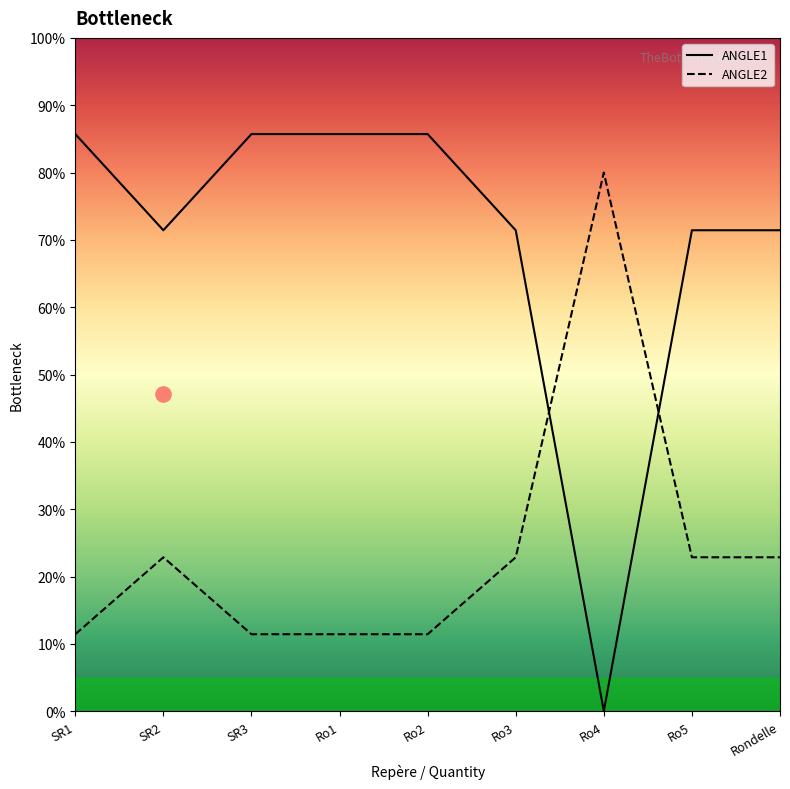

Which series contains the highest Y value?

ANGLE1